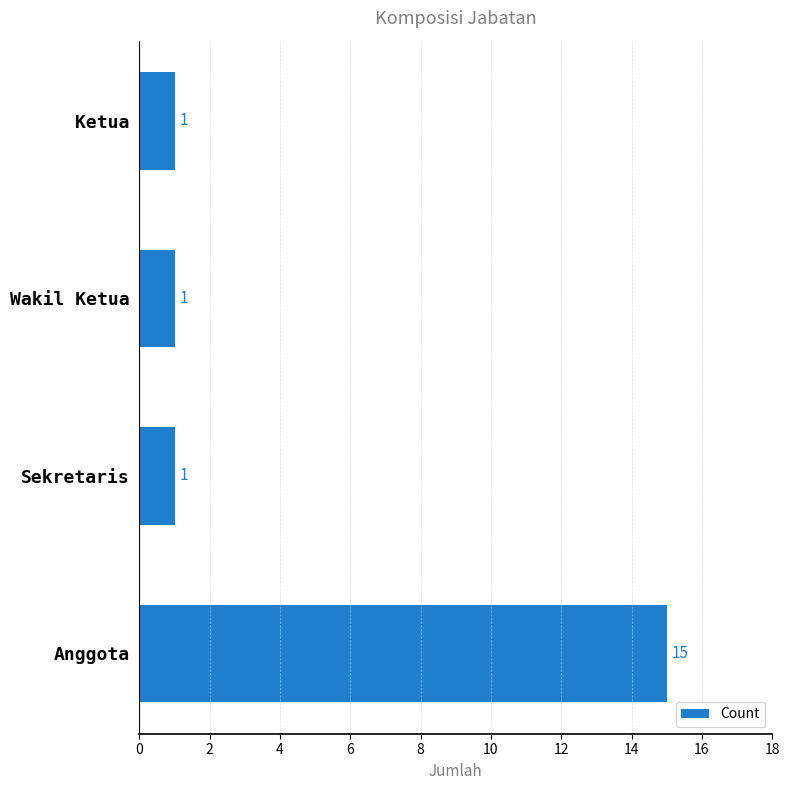

Reading bottom to top, list all the values displayed in this chart.

15	1	1	1